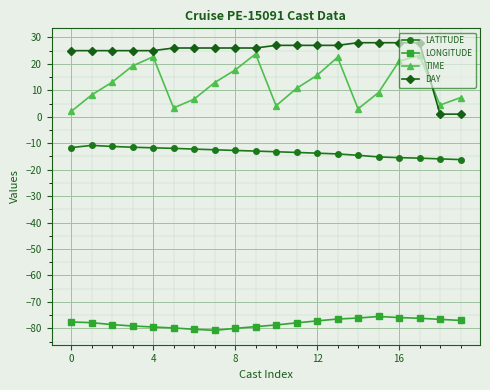

What is the minimum value shown in the chart?

-80.7